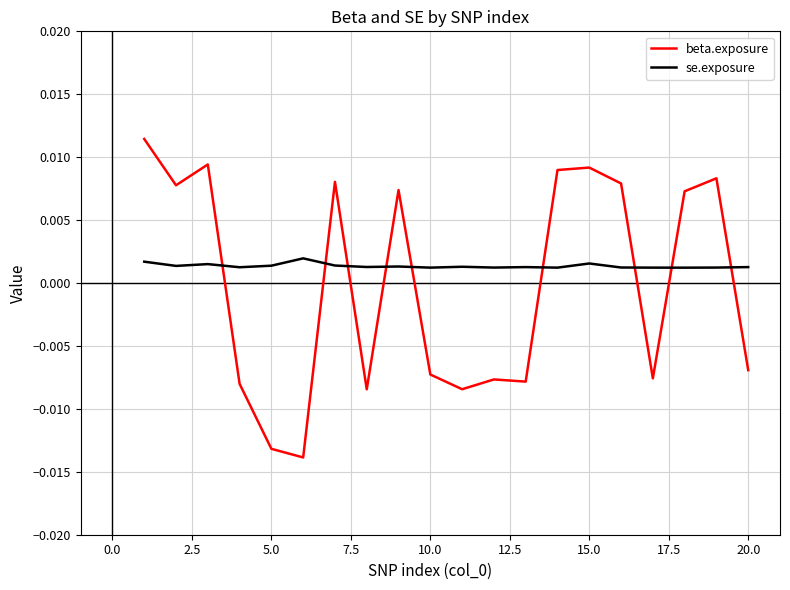

What are all the series names shown in the legend?

beta.exposure, se.exposure